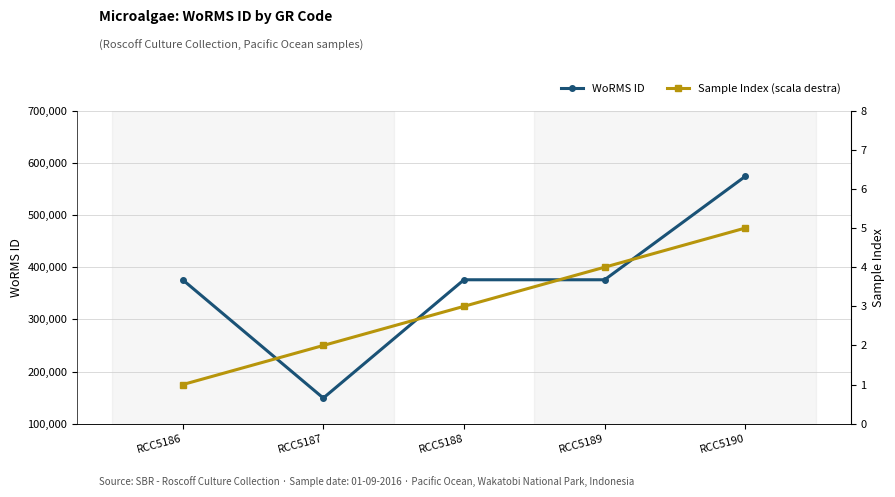

Between RCC5189 and RCC5188, which is larger?

RCC5189